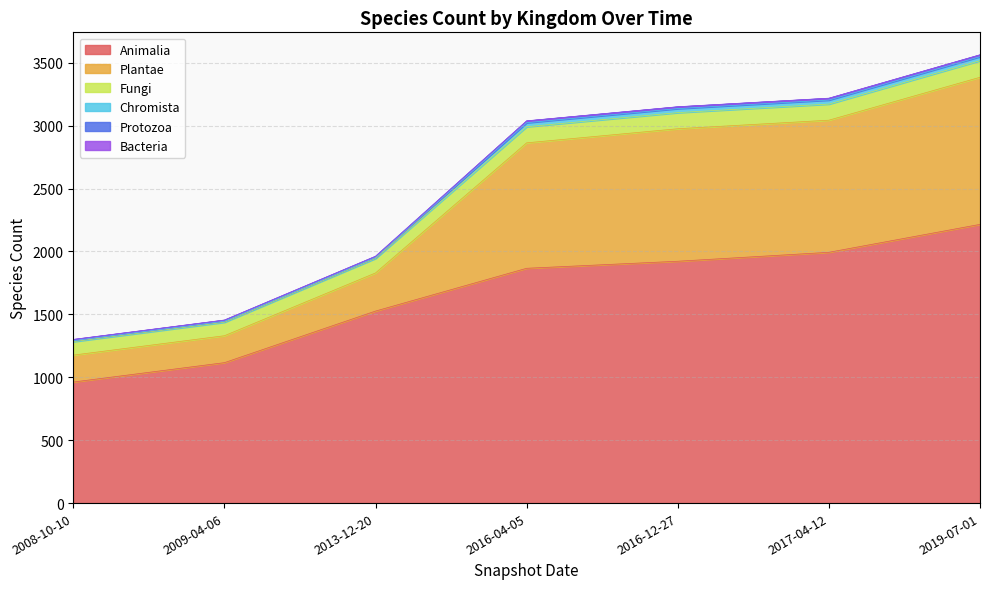

At which label does Animalia reach its minimum?

2008-10-10